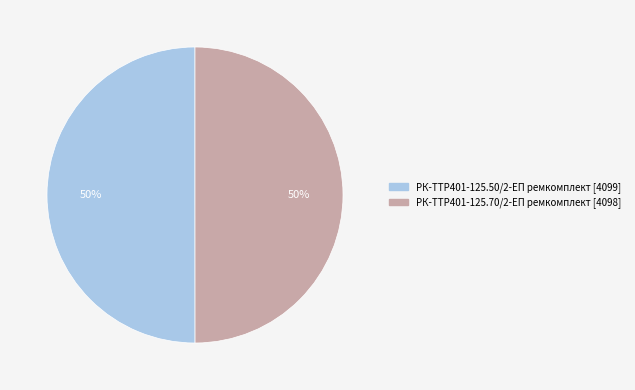

What is the ratio of the value at РК-TTР401-125.50/2-ЕП ремкомплект to the value at РК-TTР401-125.70/2-ЕП ремкомплект?

1.0